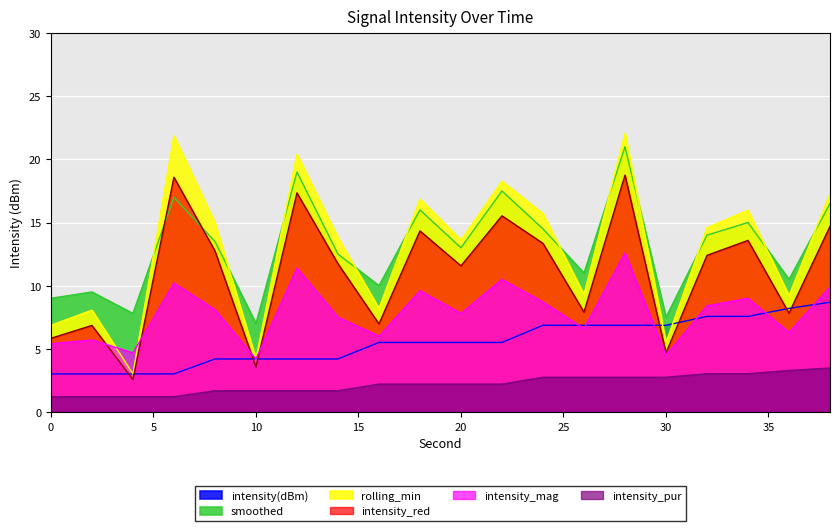

How many distinct data groups are displayed?

6